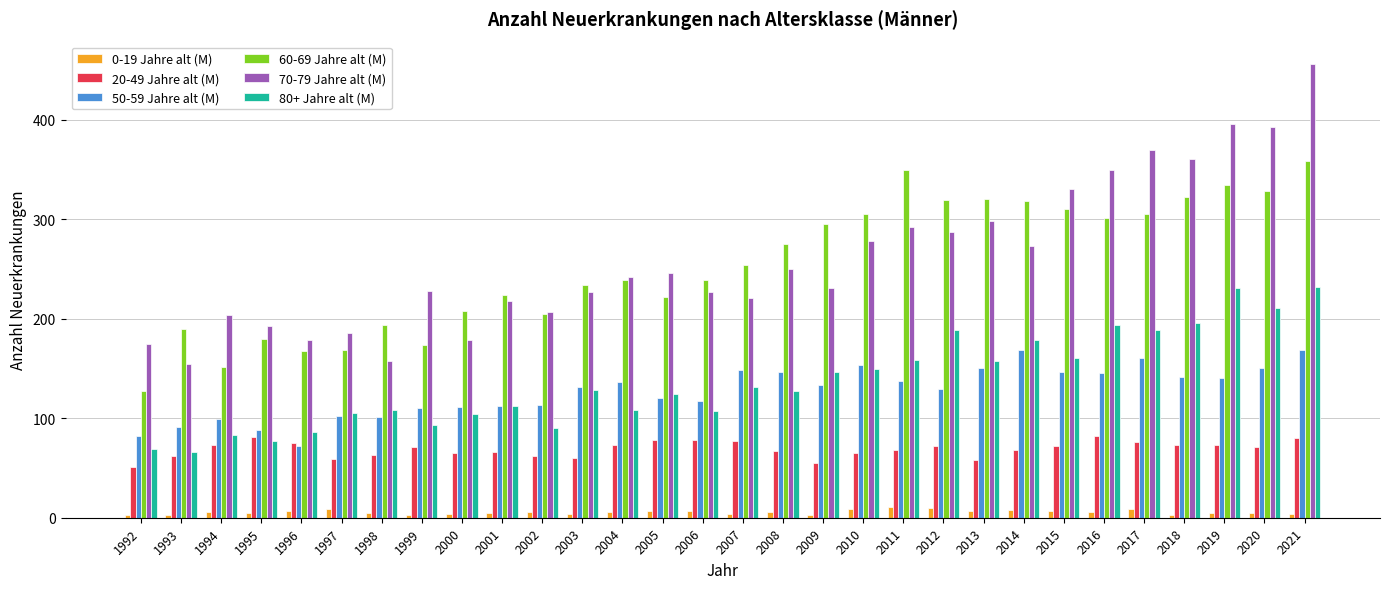

What is the total value across all series at 2021?

1300